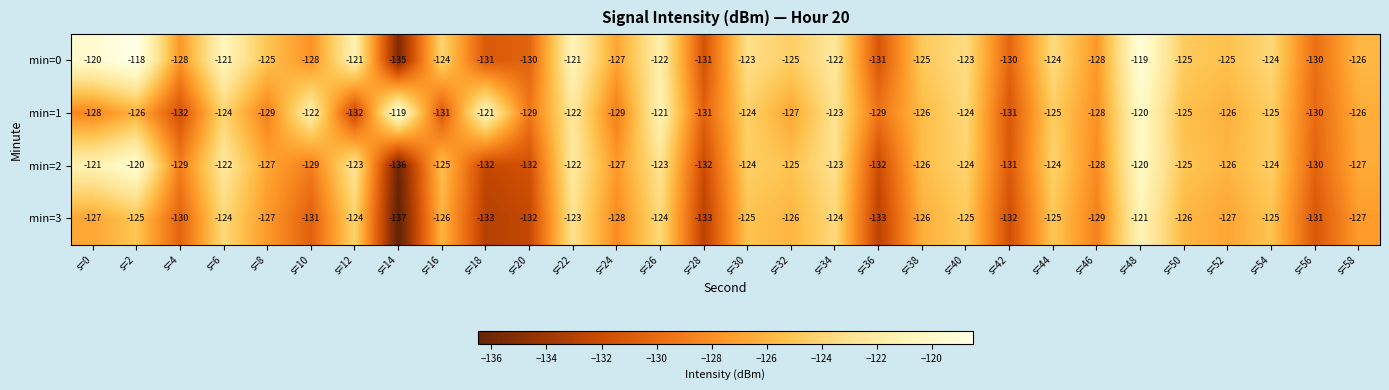

What is the difference between the second highest and minimum values in the min=2 series?

16